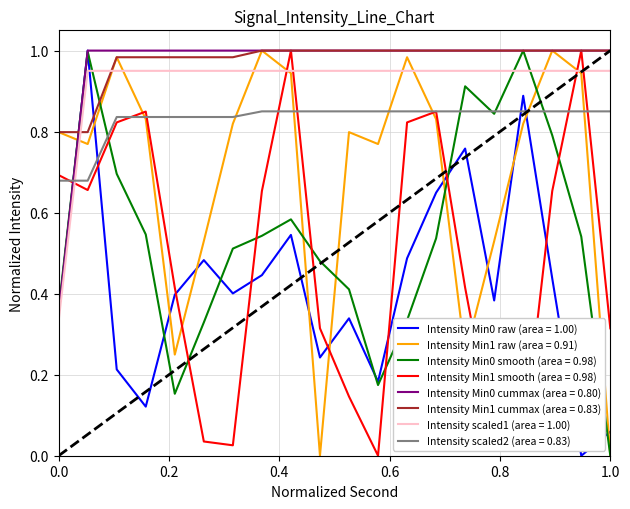

After their last crossing, which series has the higher values: Intensity Min1 smooth (area = 0.98) or Intensity scaled1 (area = 1.00)?

Intensity scaled1 (area = 1.00)